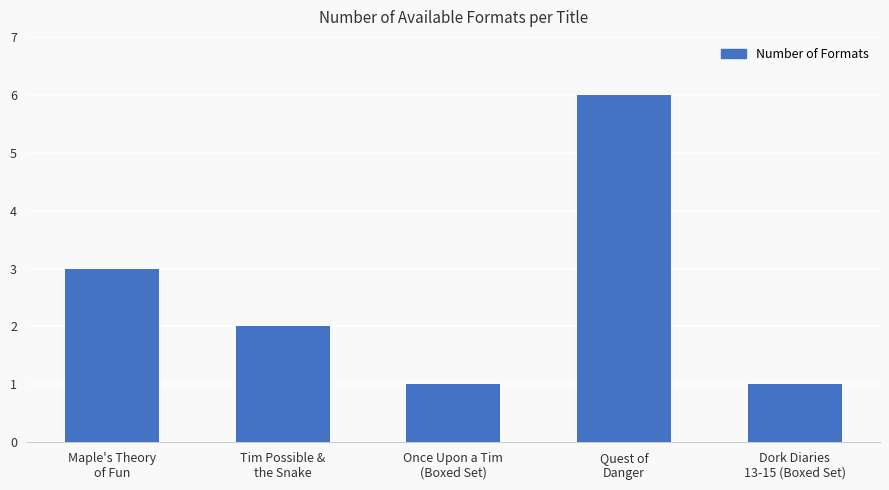

Is it true that the value at Maple's Theory
of Fun is 3?

True